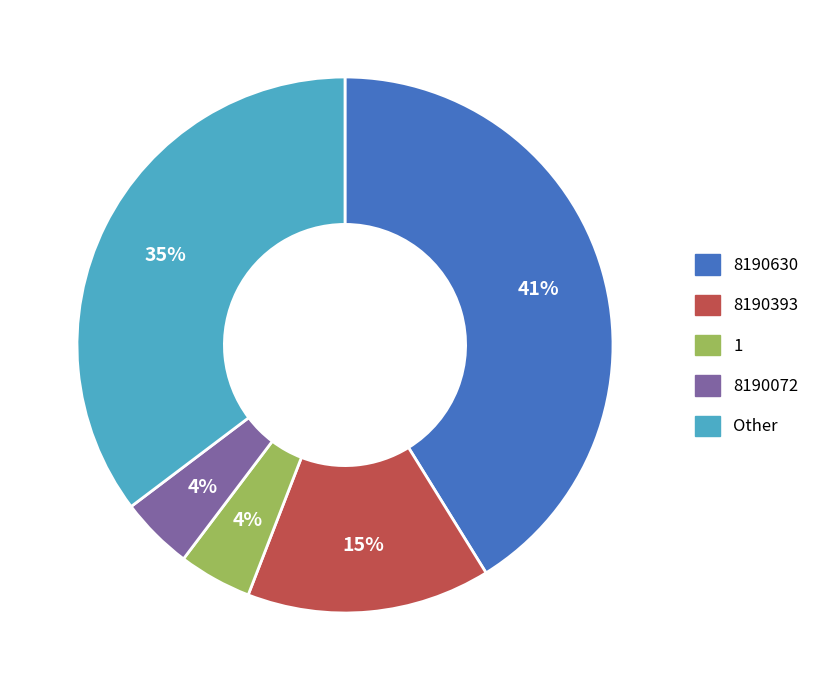

Do 8190630 and 1 together represent more than half of the pie?

No